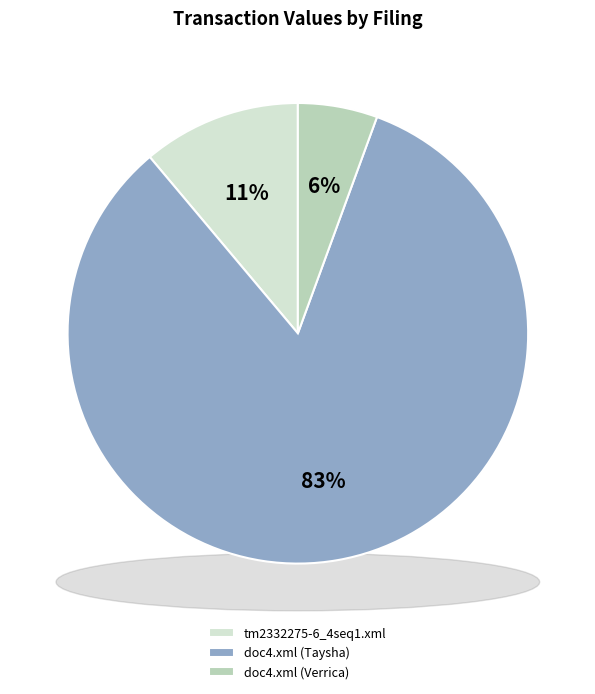

Is the sum of doc4.xml (Verrica) and doc4.xml (Taysha) greater than half?

Yes